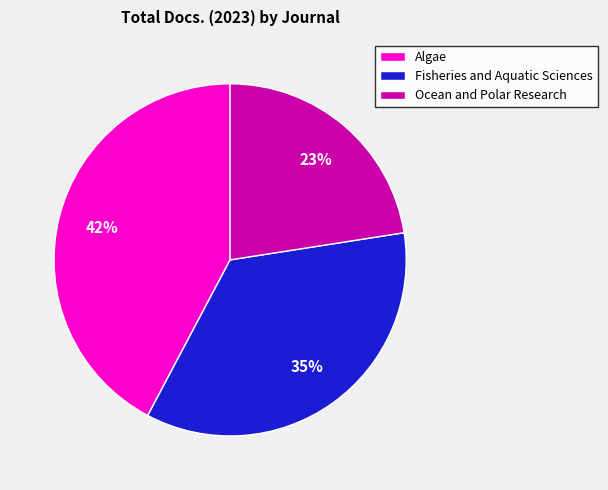

Which slice is the smallest?

Ocean and Polar Research